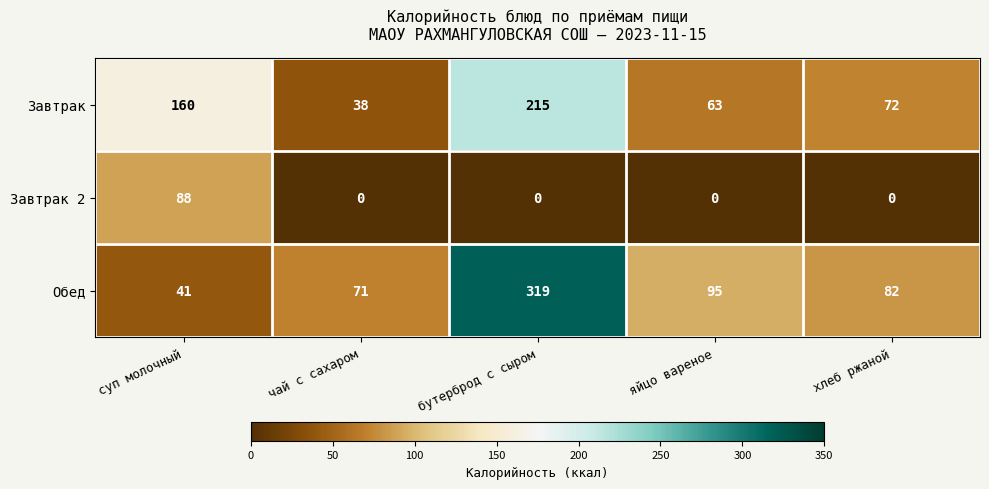

At which category is the sum across all series the highest?

бутерброд с сыром